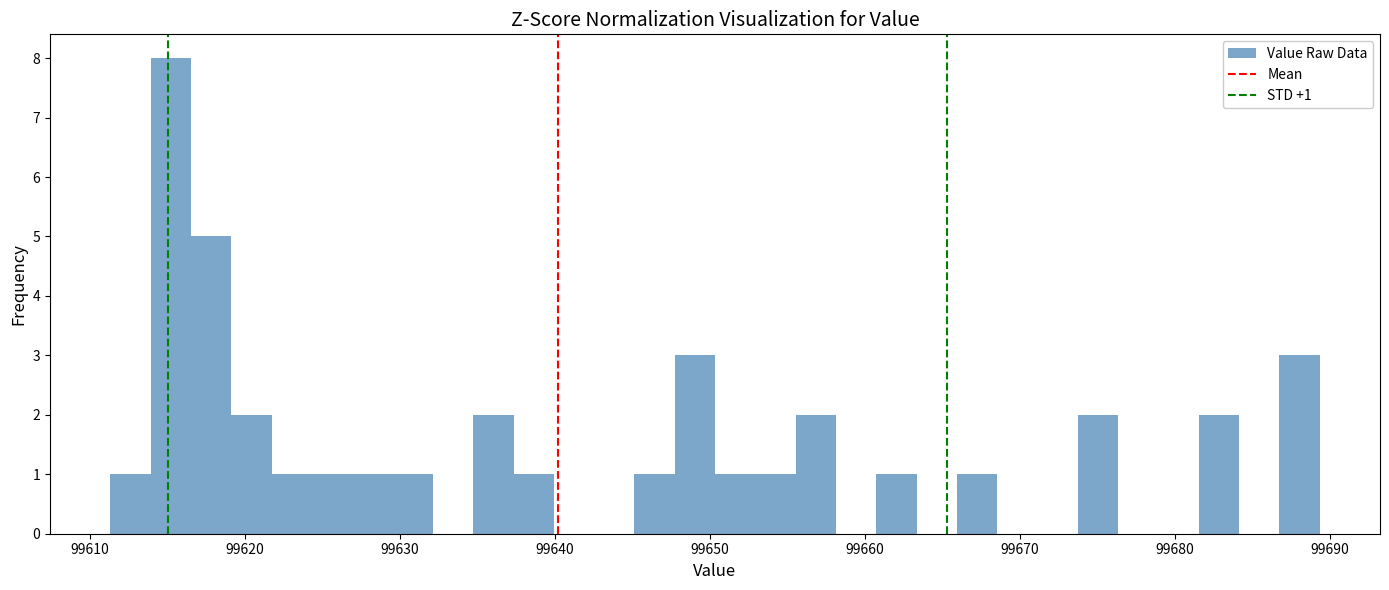

Read against the x-axis, roughly where is the centre of the tallest bar?

99615